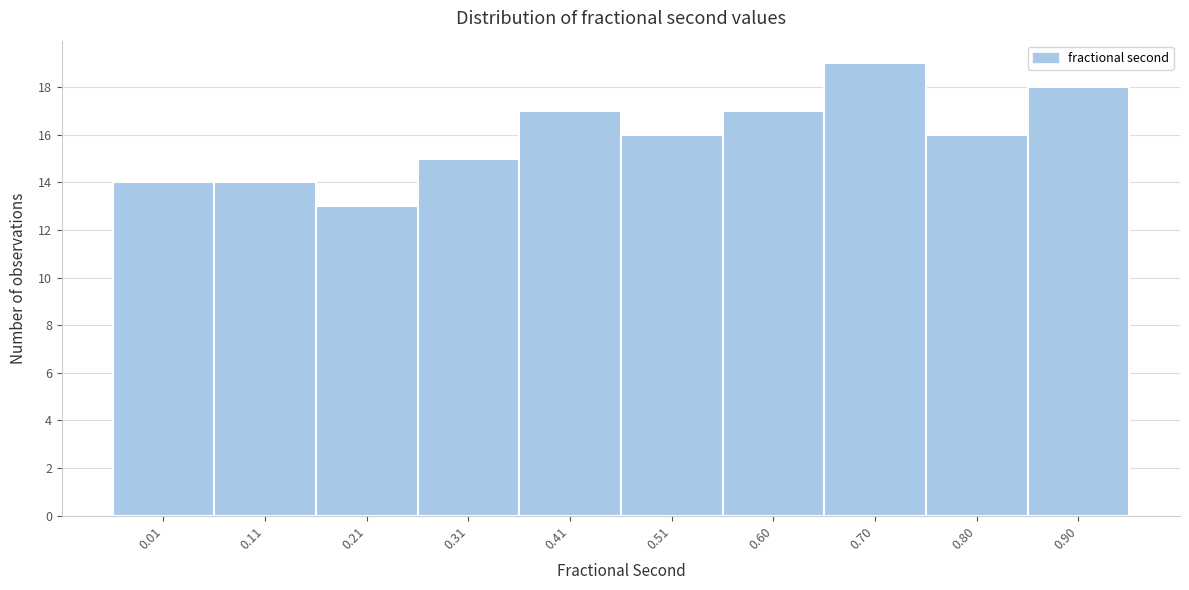

Reading left to right, what are all the values shown in this chart?

0.01=14	0.11=14	0.21=13	0.31=15	0.41=17	0.51=16	0.60=17	0.70=19	0.80=16	0.90=18